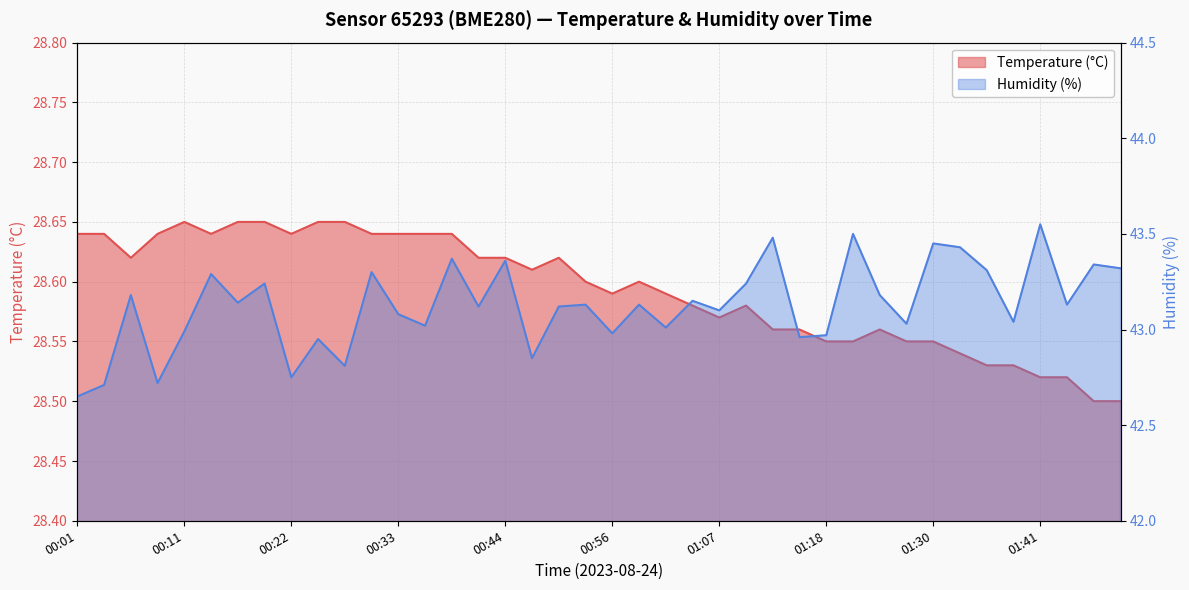

Where is the first local maximum for Temperature (°C)?

00:11